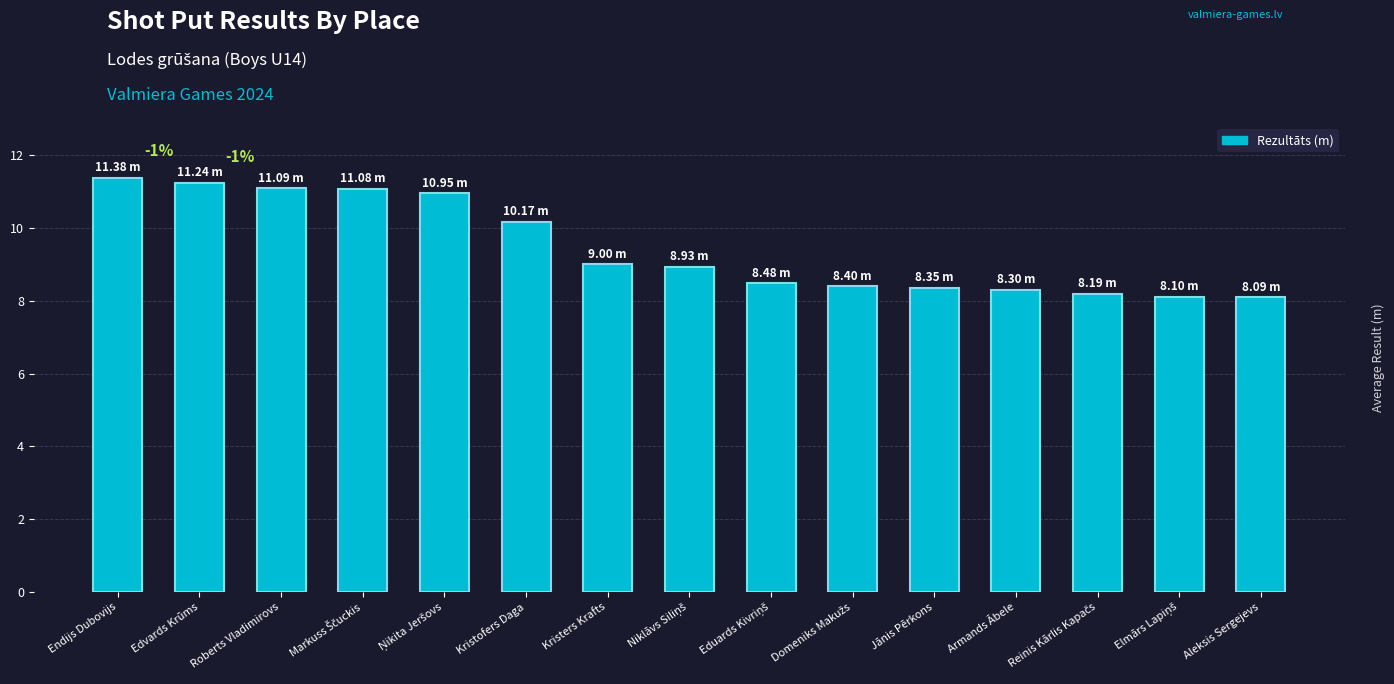

What is the difference between the maximum and minimum values?

3.3